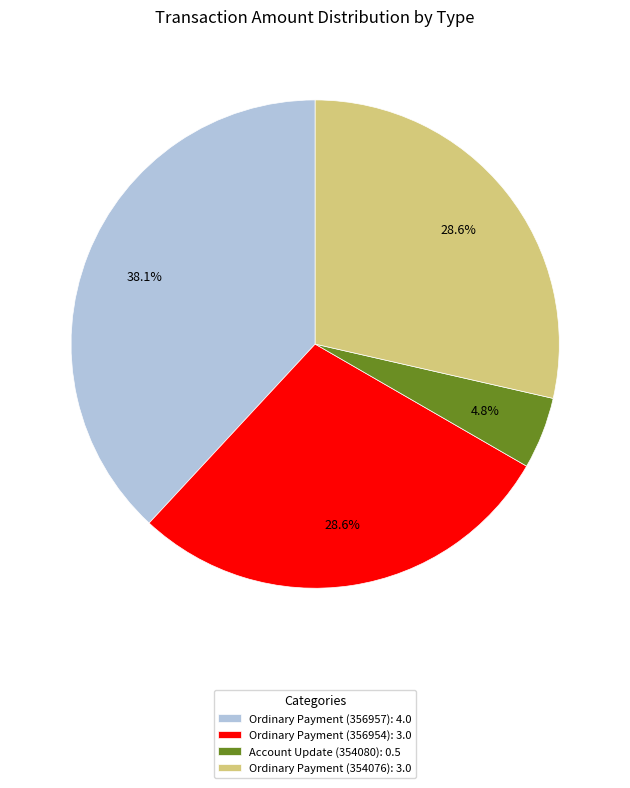

How many segments does this pie chart have?

4